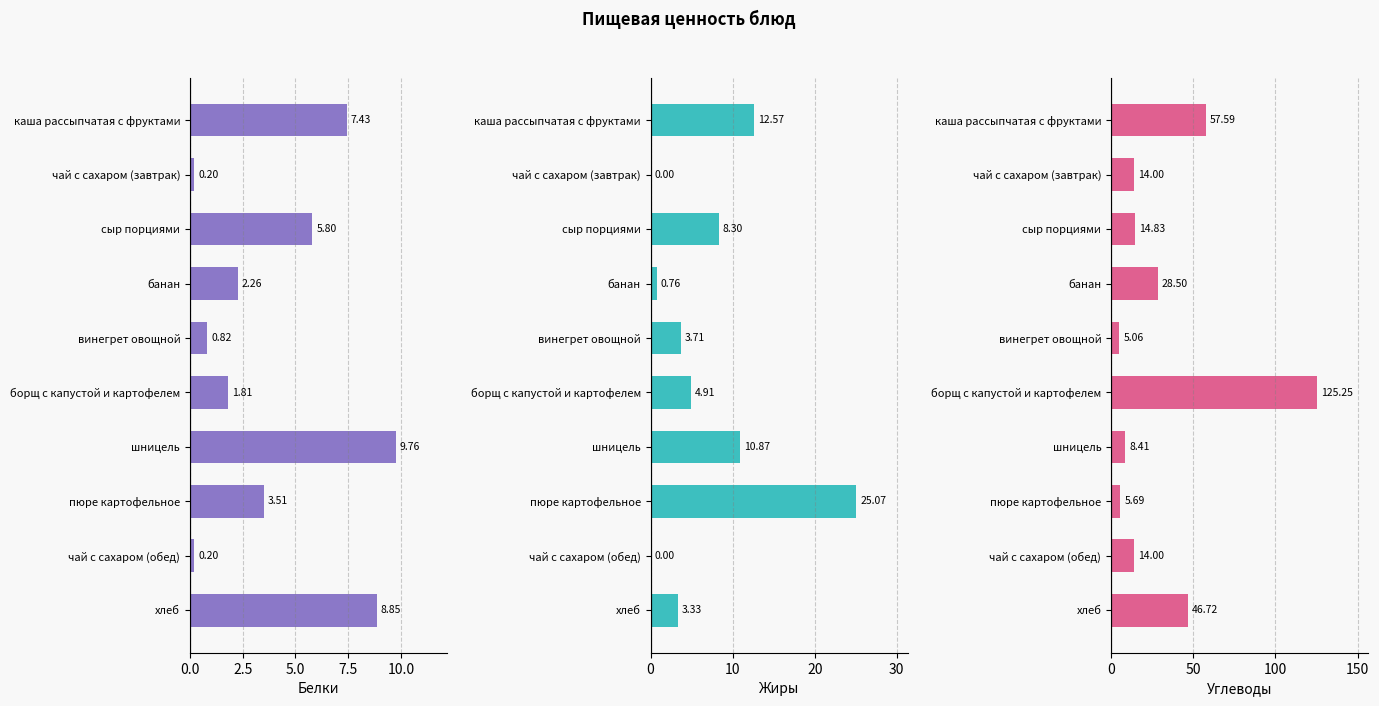

What is the difference between the maximum and minimum values in the Белки series?

9.6